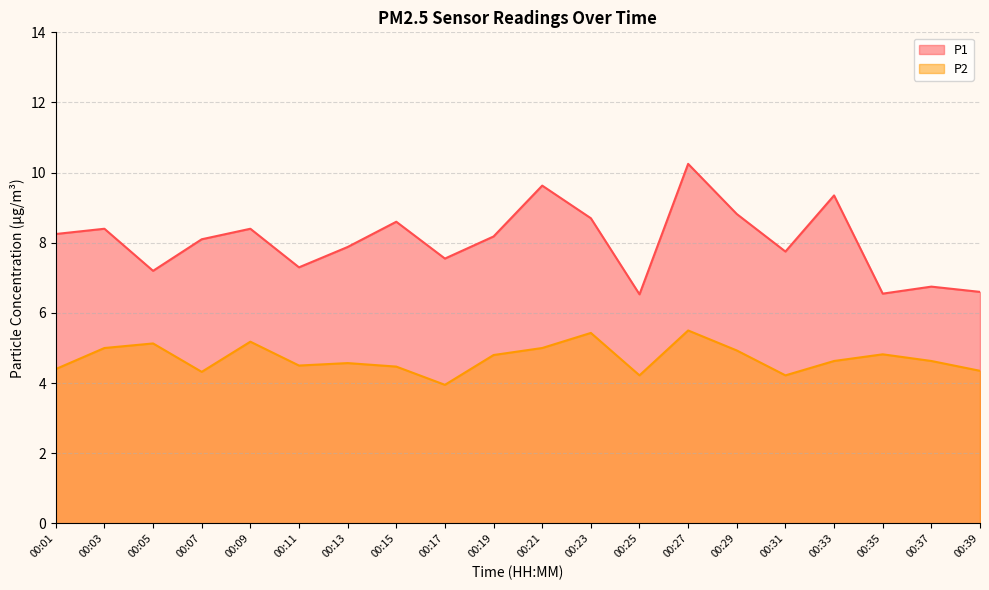

True or false: P1 has more than 2 points higher than both neighbors.

True